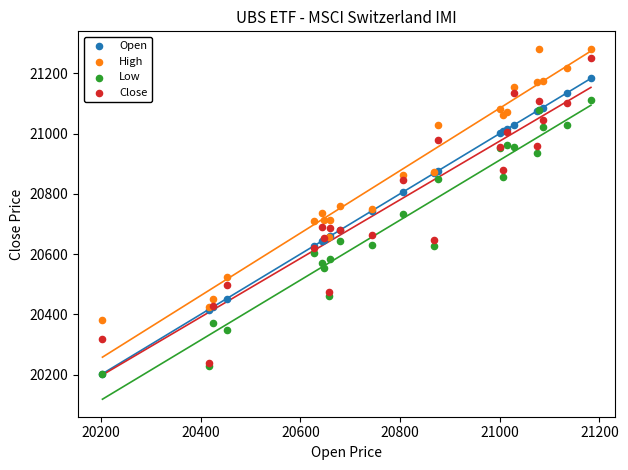

Which series has the largest Y range (max minus min)?

Close